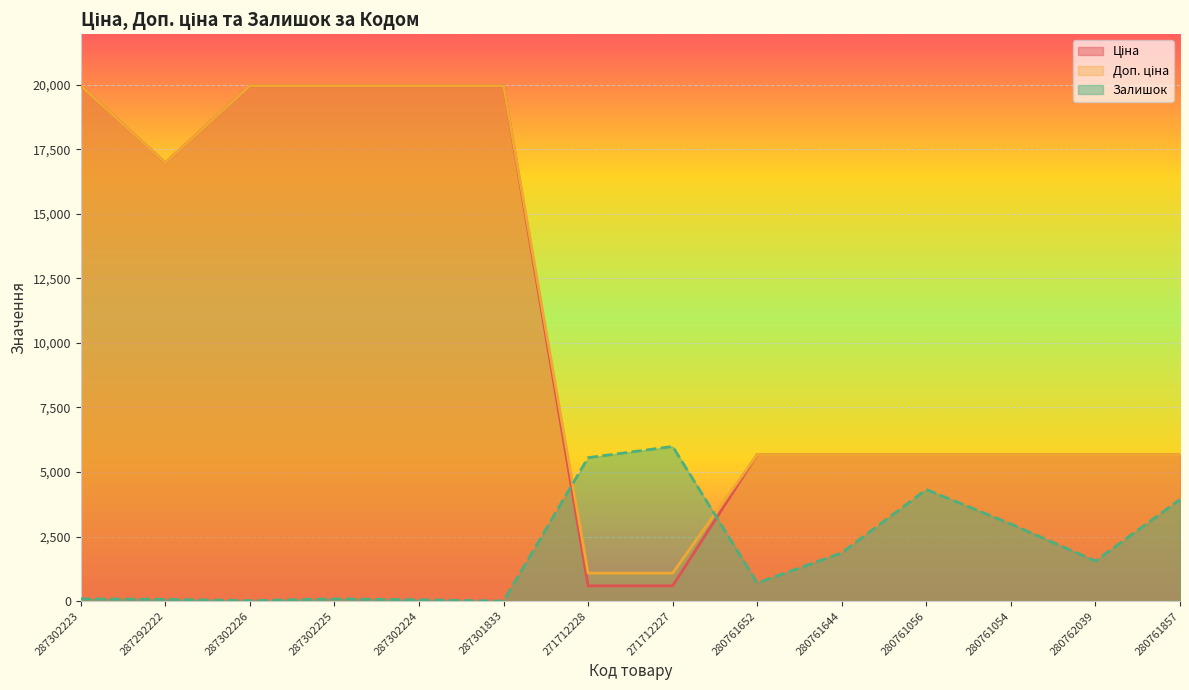

True or false: Доп. ціна and Ціна cross at least once.

False